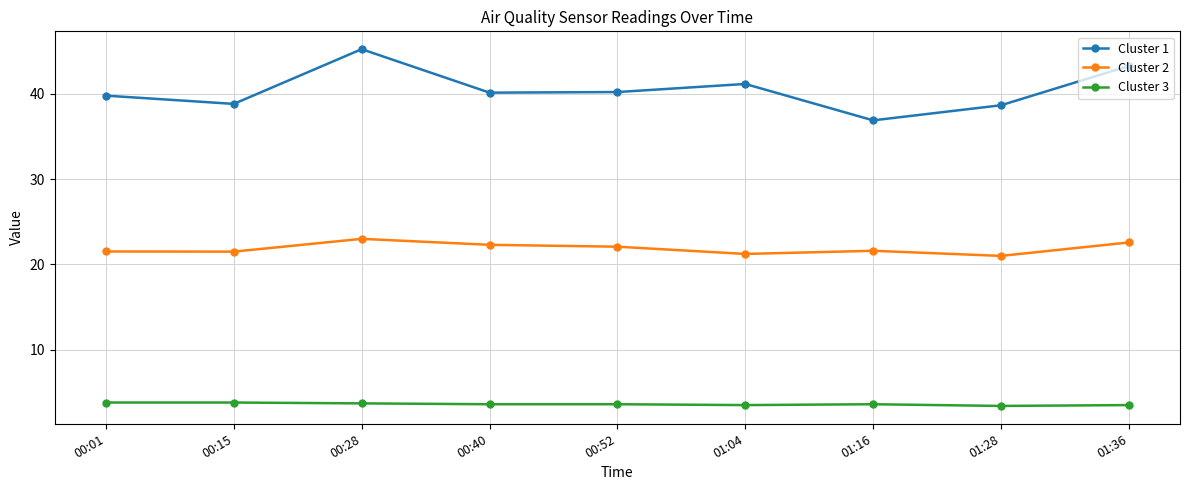

At how many categories does at least one series exceed 36?

9